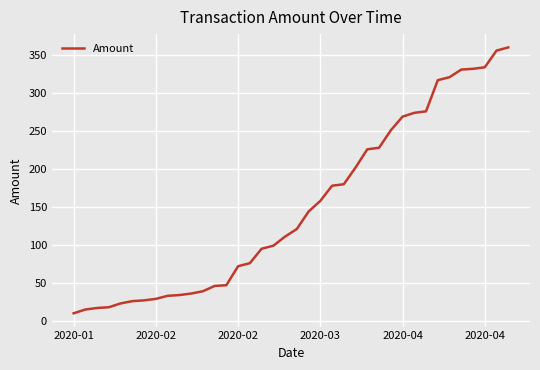

What is the smallest value displayed?

10.0